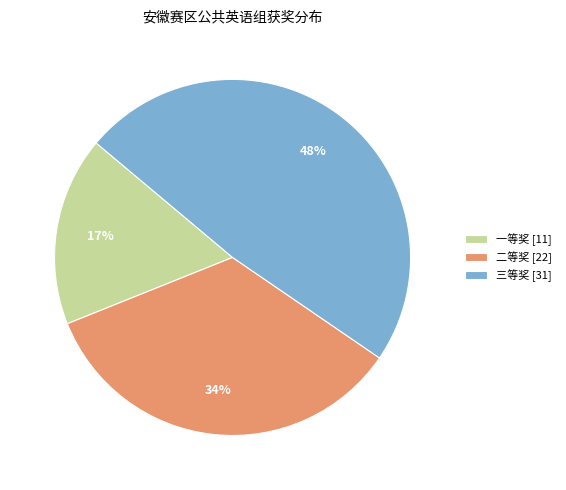

The 二等奖 slice represents 41% of the pie. True or false?

False